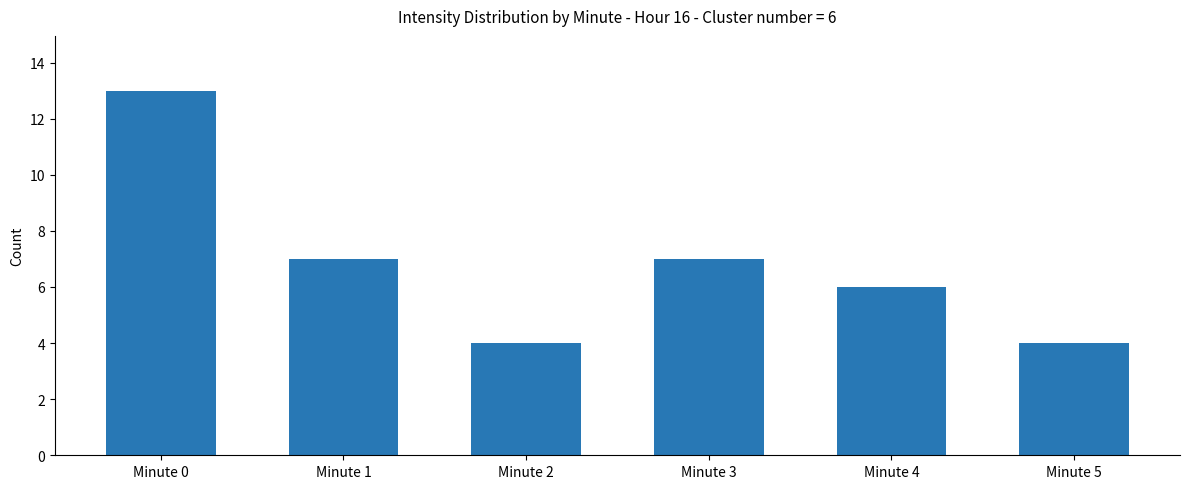

The chart shows a value of 6 at Minute 5. True or false?

False